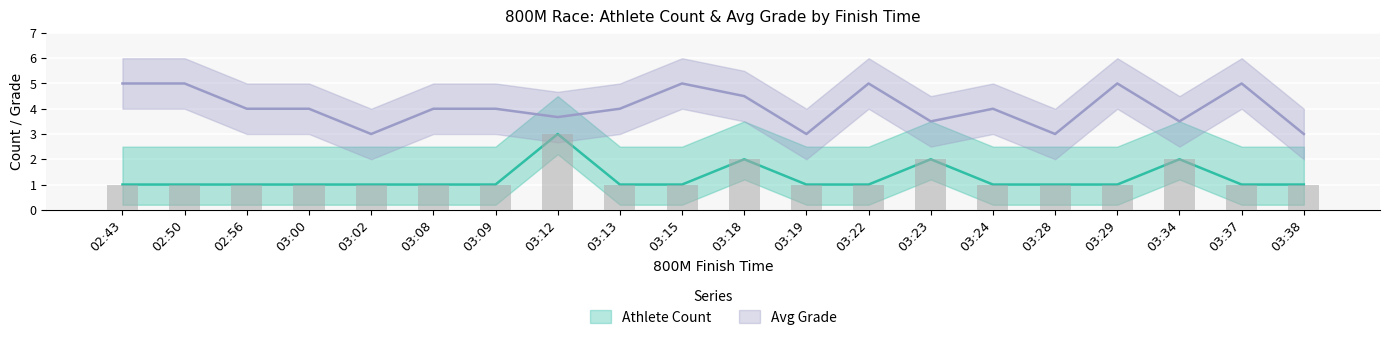

Which category has the lowest value across all series?

02:43